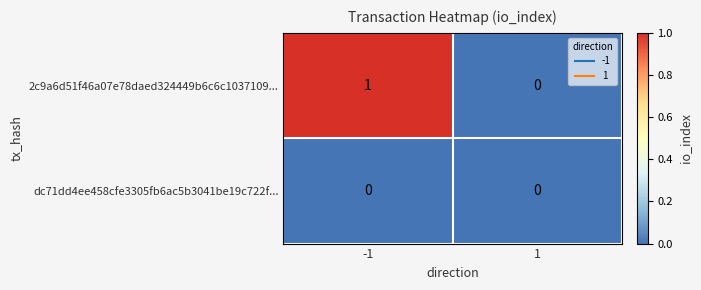

Reading right to left, what are all the values shown in this chart?

2c9a6d51f46a07e78daed324449b6c6c1037109...: 1=0	-1=1
dc71dd4ee458cfe3305fb6ac5b3041be19c722f...: 1=0	-1=0